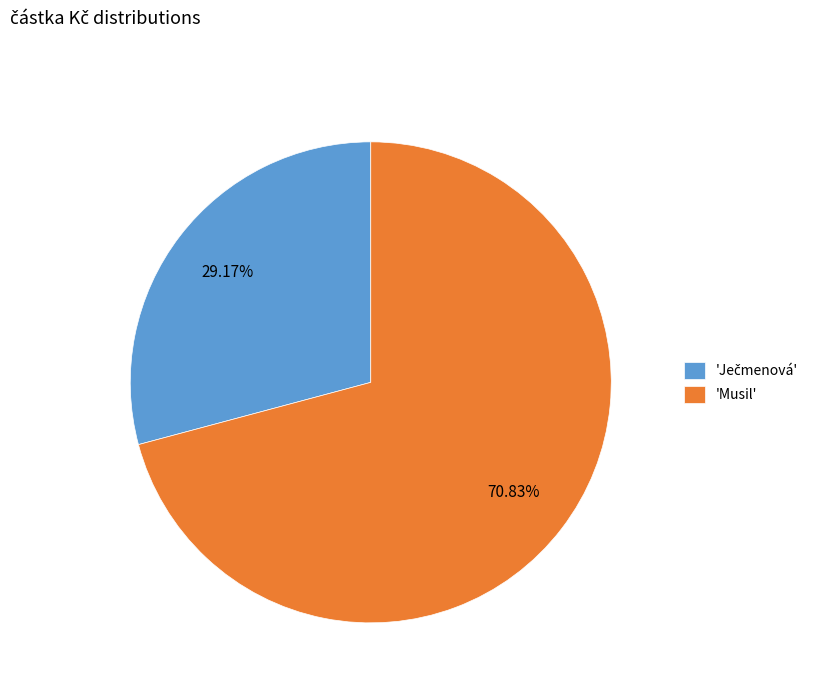

Which slice represents more than half of the pie?

'Musil'